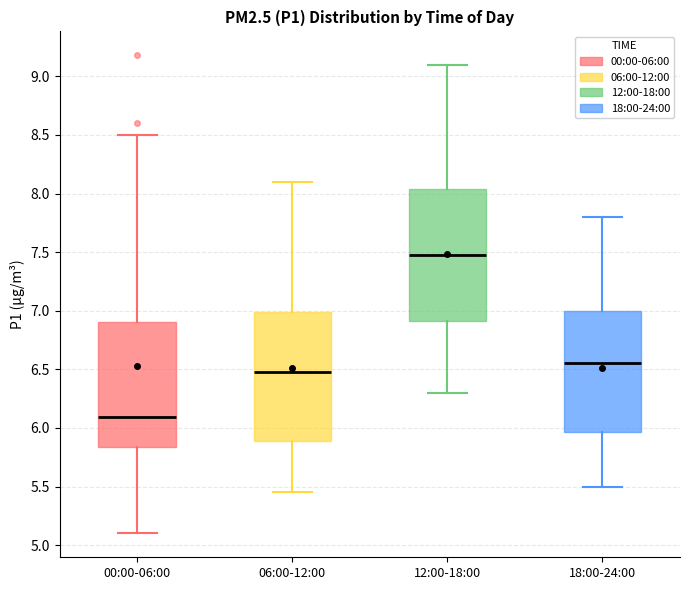

Reading left to right, read every box against the y-axis: the position of its median line, the range the box covers, and the ends of its whiskers. The values are not printed on the chart, so give them approximately, as read against the axis.

00:00-06:00: median 6.10, box 5.85 to 6.90, whiskers 5.10 to 8.50
06:00-12:00: median 6.50, box 5.90 to 7.00, whiskers 5.45 to 8.10
12:00-18:00: median 7.50, box 6.90 to 8.05, whiskers 6.30 to 9.10
18:00-24:00: median 6.55, box 5.95 to 7.00, whiskers 5.50 to 7.80